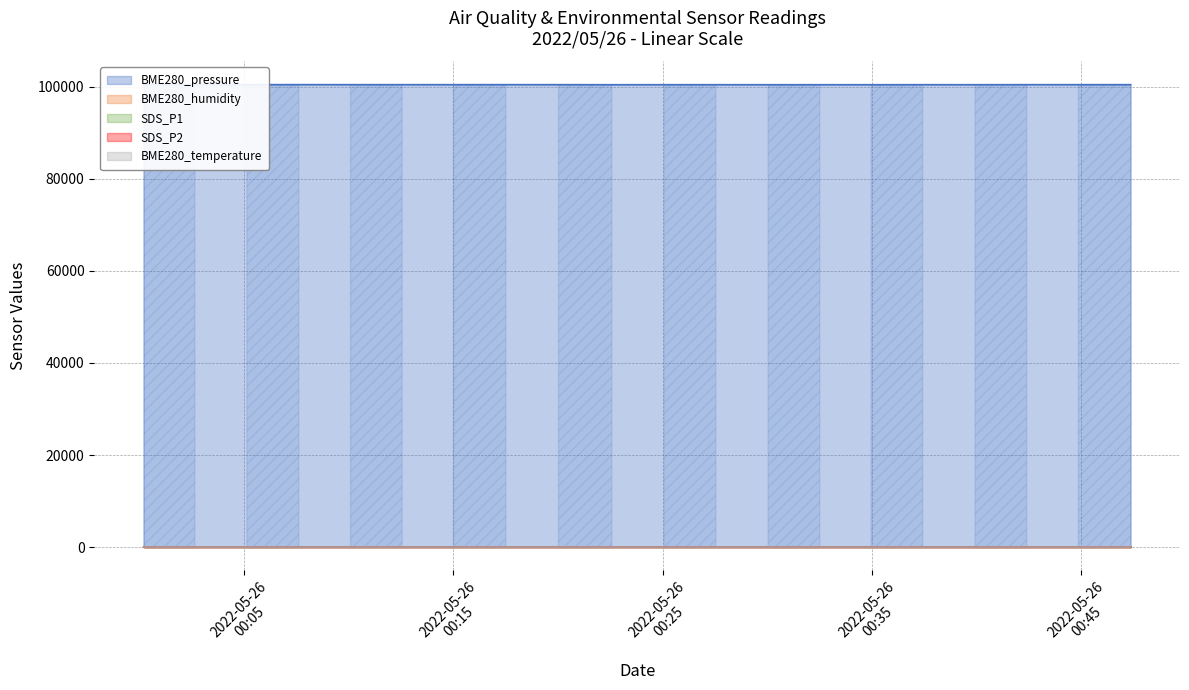

True or false: SDS_P2 and BME280_temperature intersect in this chart.

False